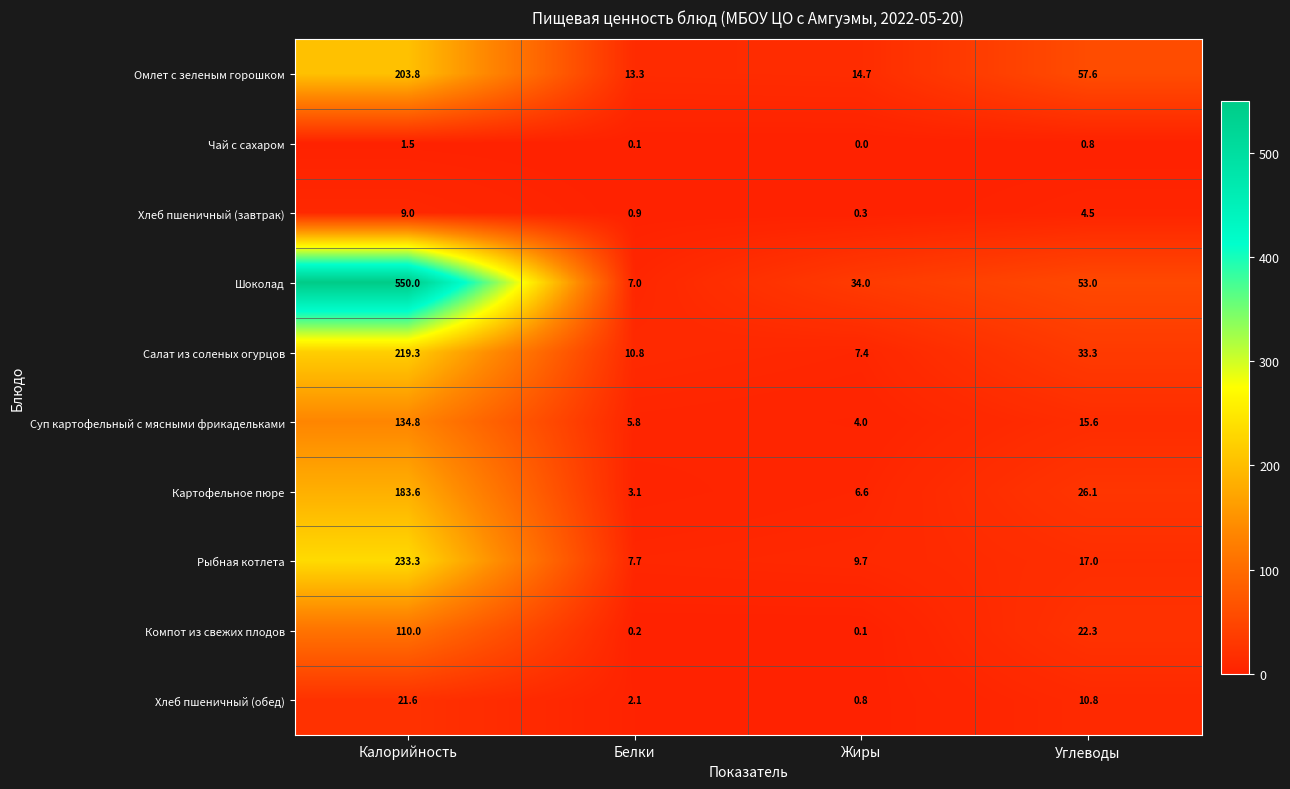

At how many categories does at least one series exceed 35?

2